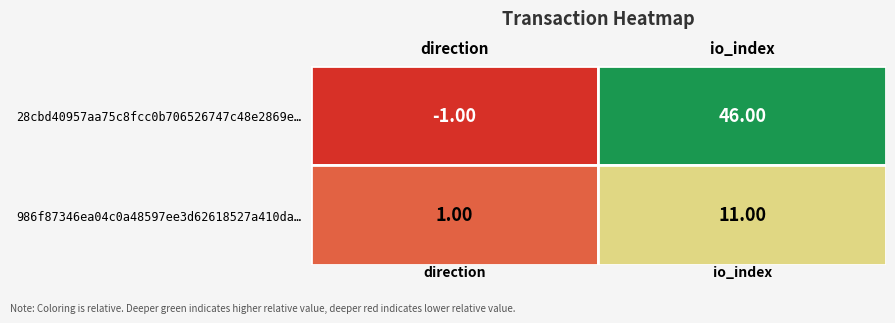

What is the difference between the highest and lowest values at 0?

2